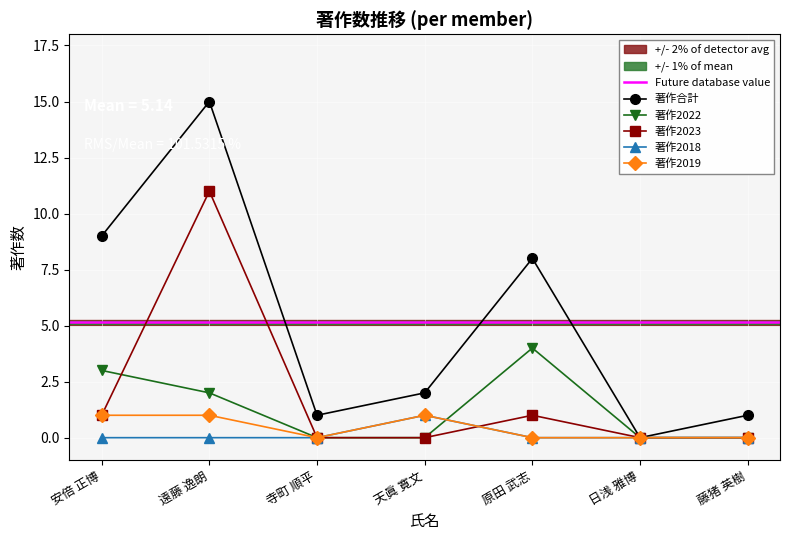

Which series has the largest total across all categories?

著作合計